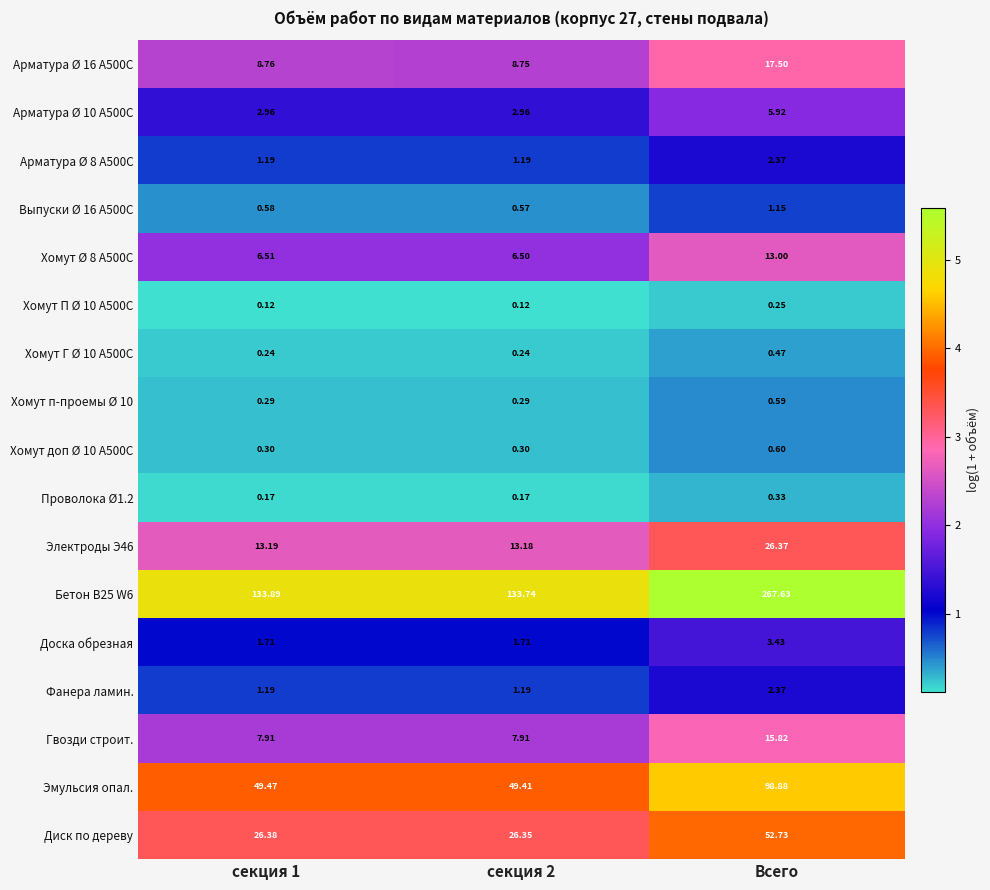

Which series has the largest range (max minus min)?

Бетон В25 W6